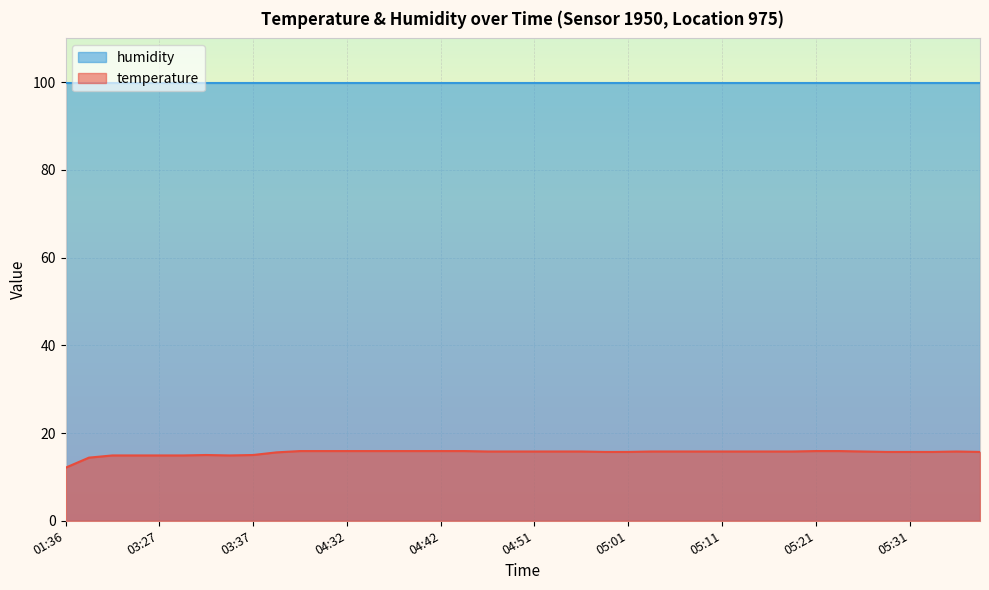

Which label corresponds to the smallest value in the chart?

01:36